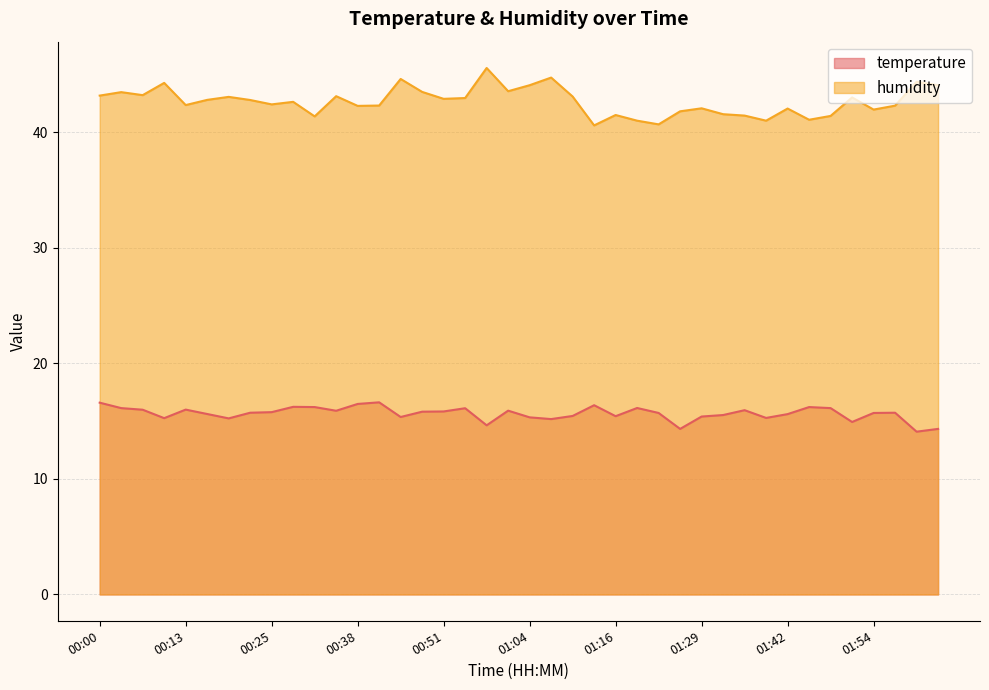

What is the sum of all humidity values?

1706.5